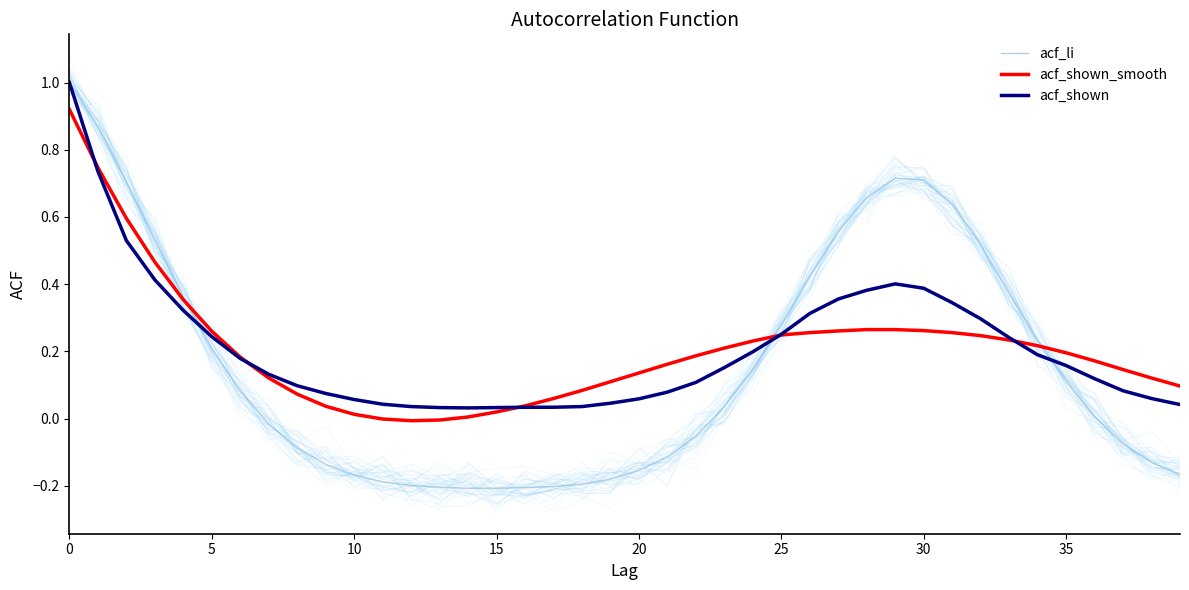

Is the value of acf_shown at 25 greater than the value of acf_li at 35?

Yes